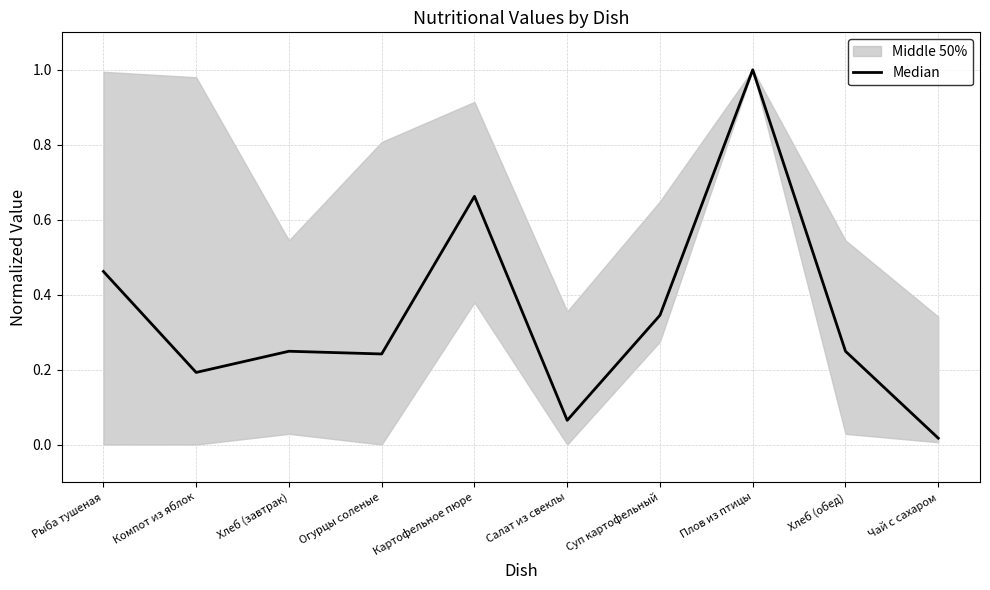

Reading left to right, list all the values displayed in this chart.

0.5	0.2	0.2	0.2	0.7	0.1	0.3	1.0	0.2	0.0